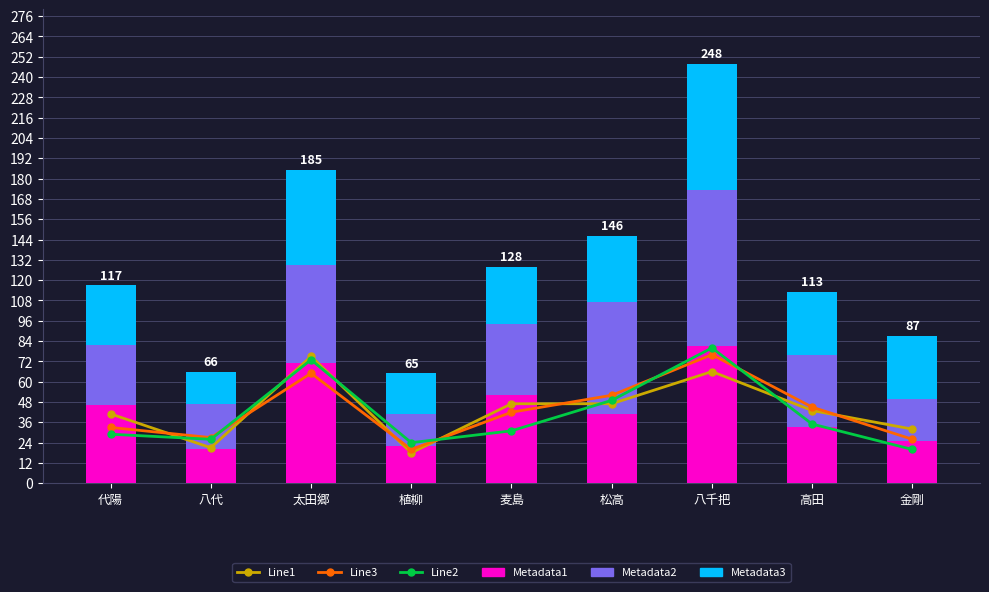

Between 高田 and 金剛, which is larger?

高田